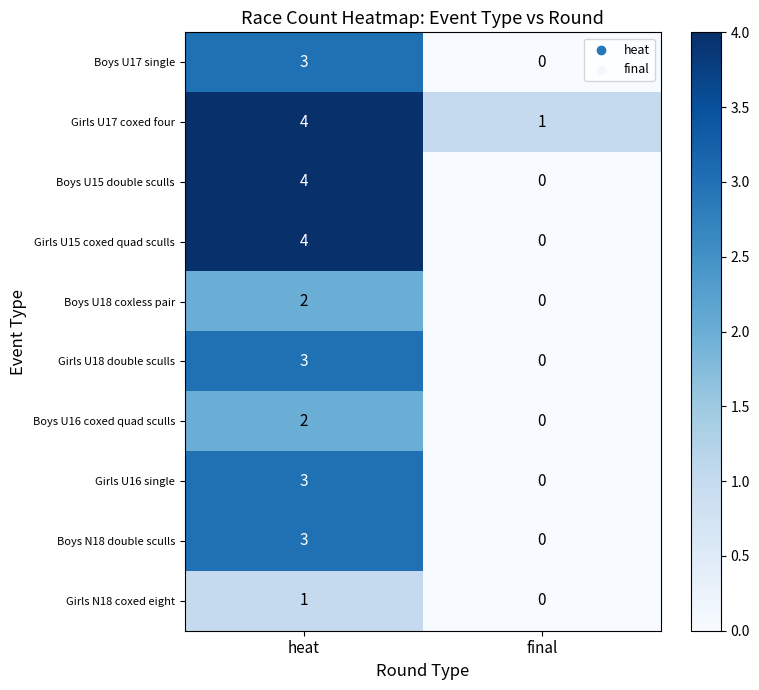

How many data points does each series have?

2